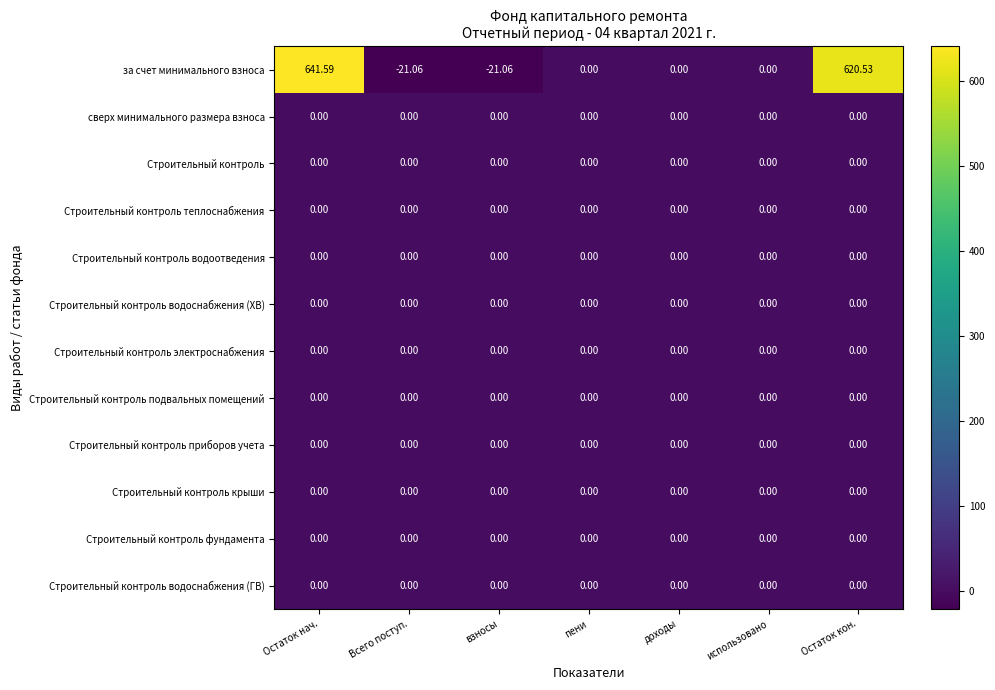

At which category is the sum across all series the highest?

Остаток нач.